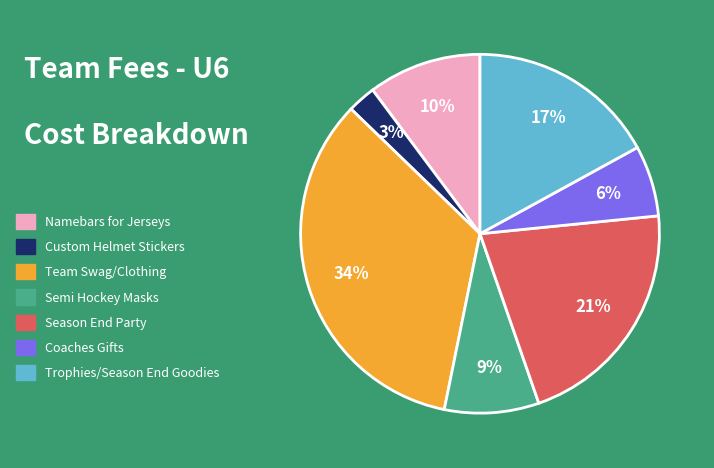

Between Custom Helmet Stickers and Semi Hockey Masks, which is larger?

Semi Hockey Masks